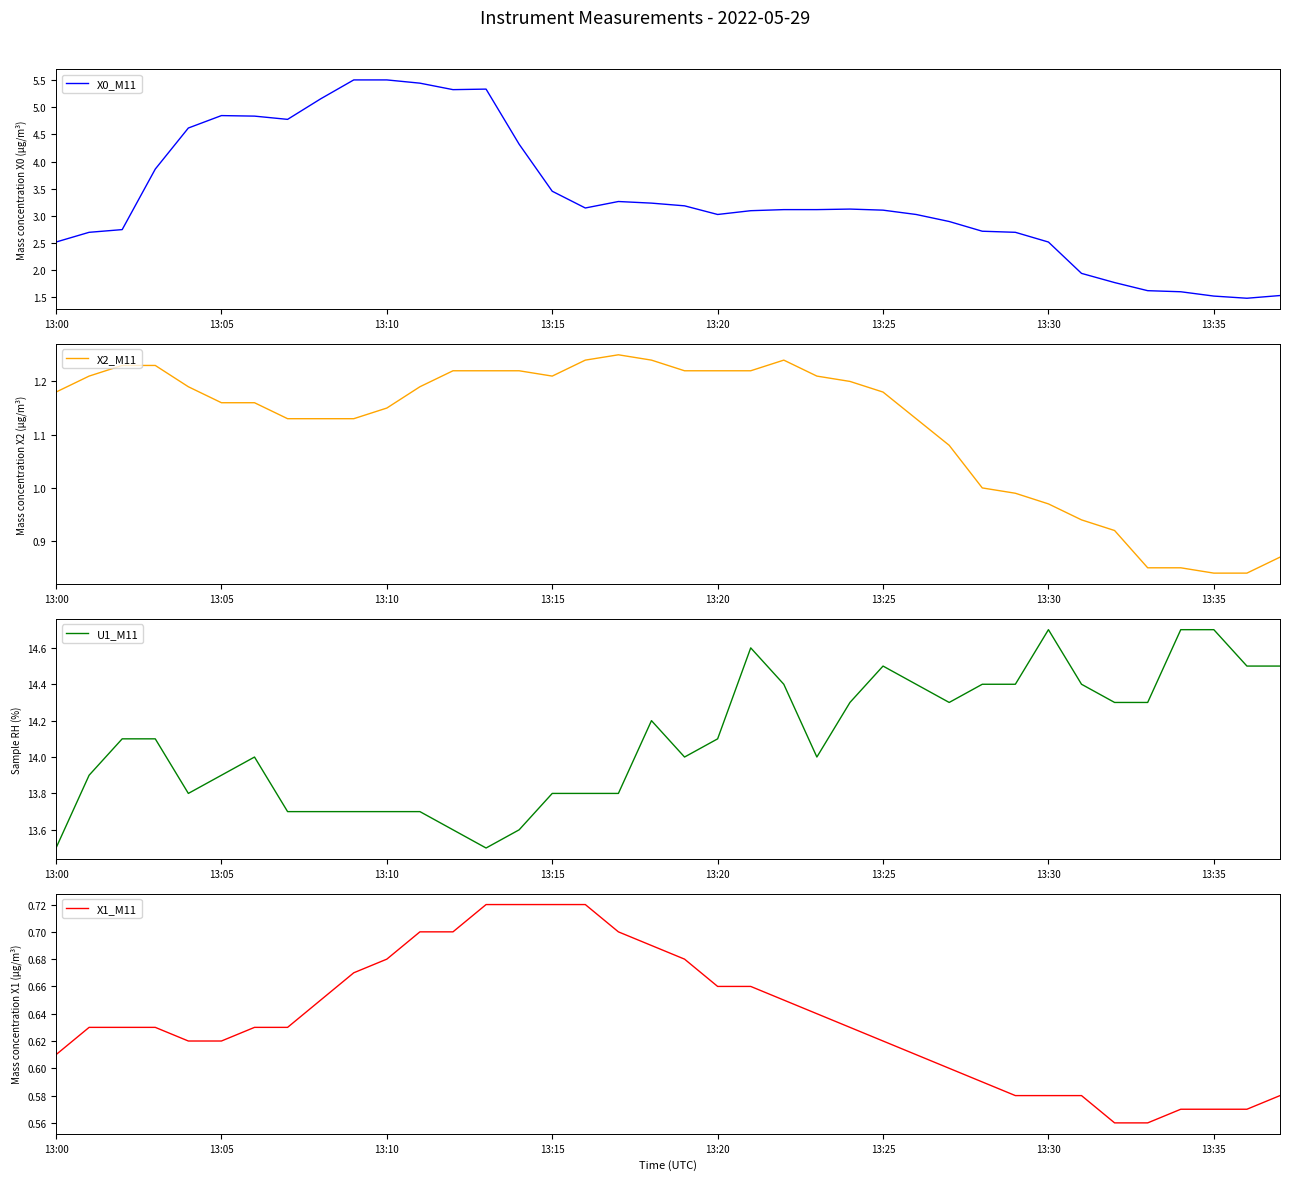

How many lines are shown in the chart?

4